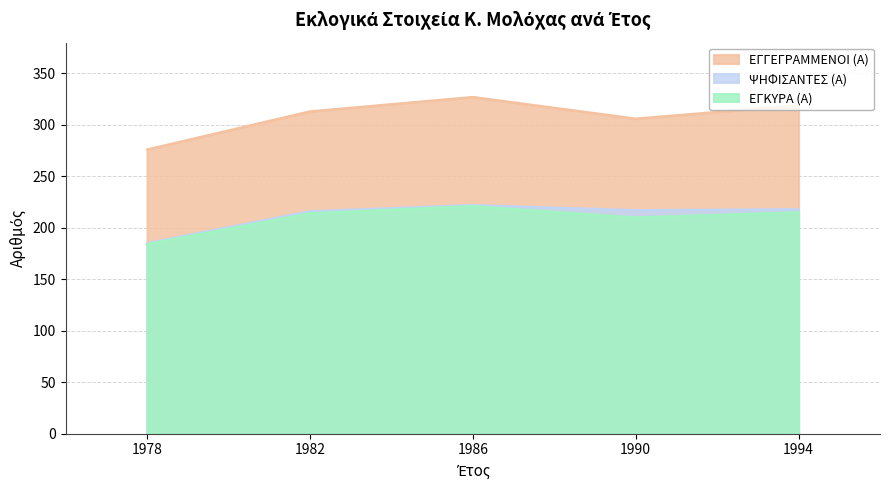

Which series changed the most between 1986 and 1990?

ΕΓΓΕΓΡΑΜΜΕΝΟΙ (Α)